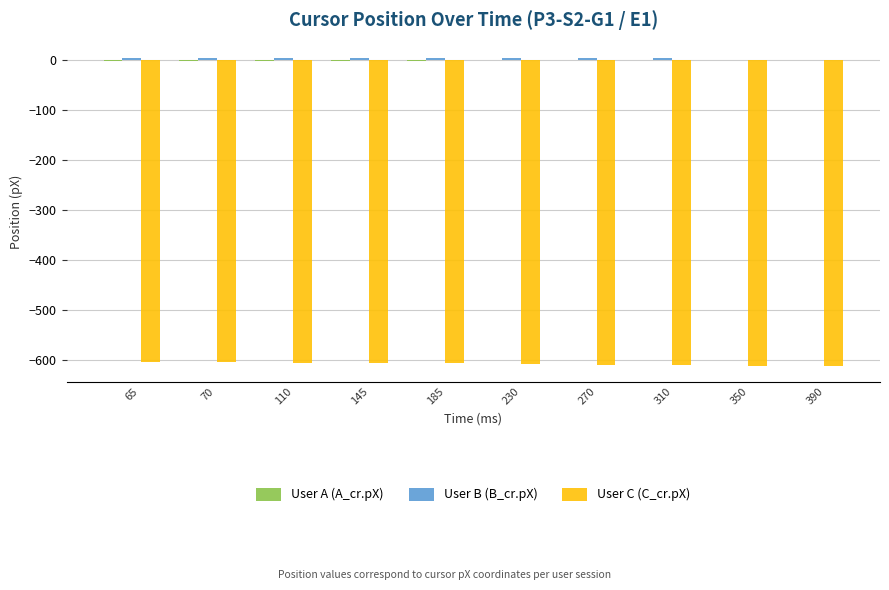

The value of User C (C_cr.pX) at 110 is -604.3. True or false?

True